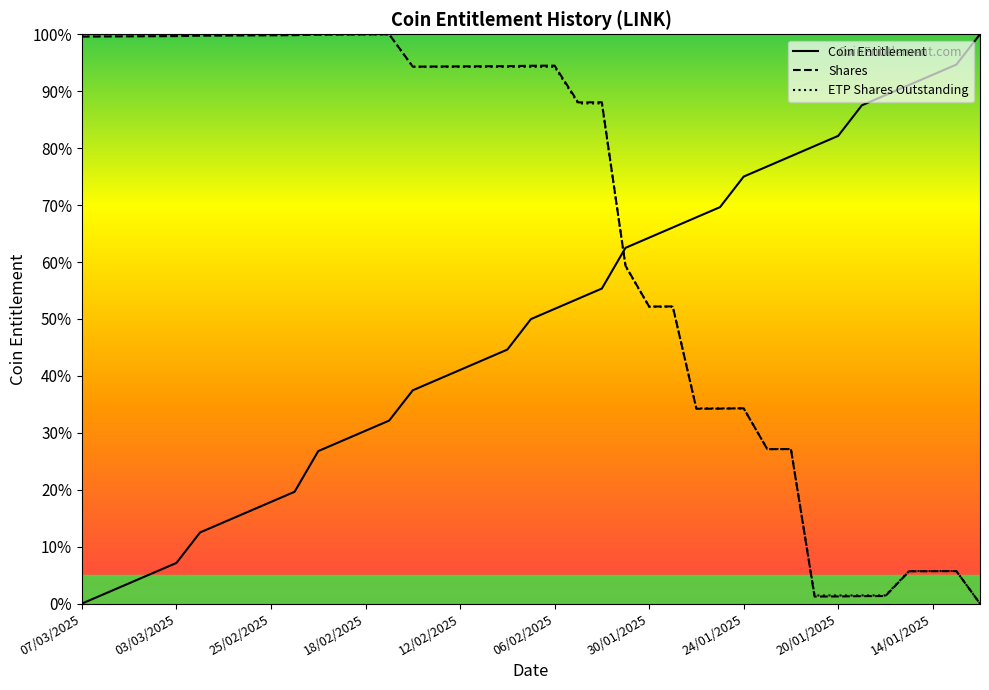

How many lines are shown in the chart?

3